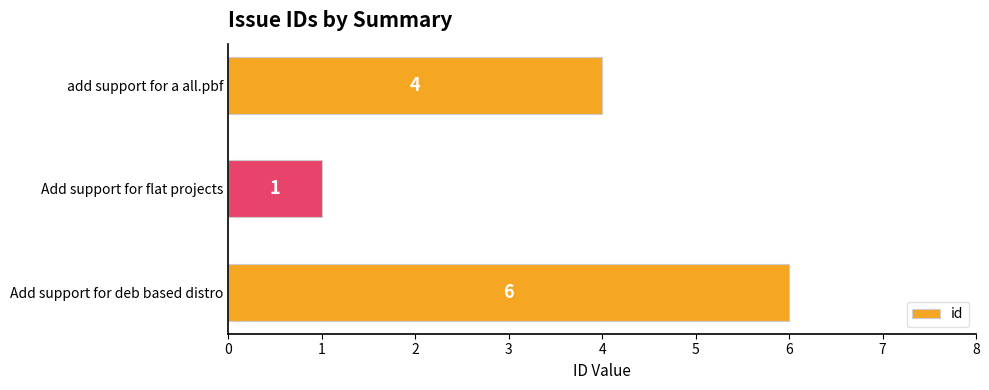

Which label corresponds to the smallest value in the chart?

Add support for flat projects